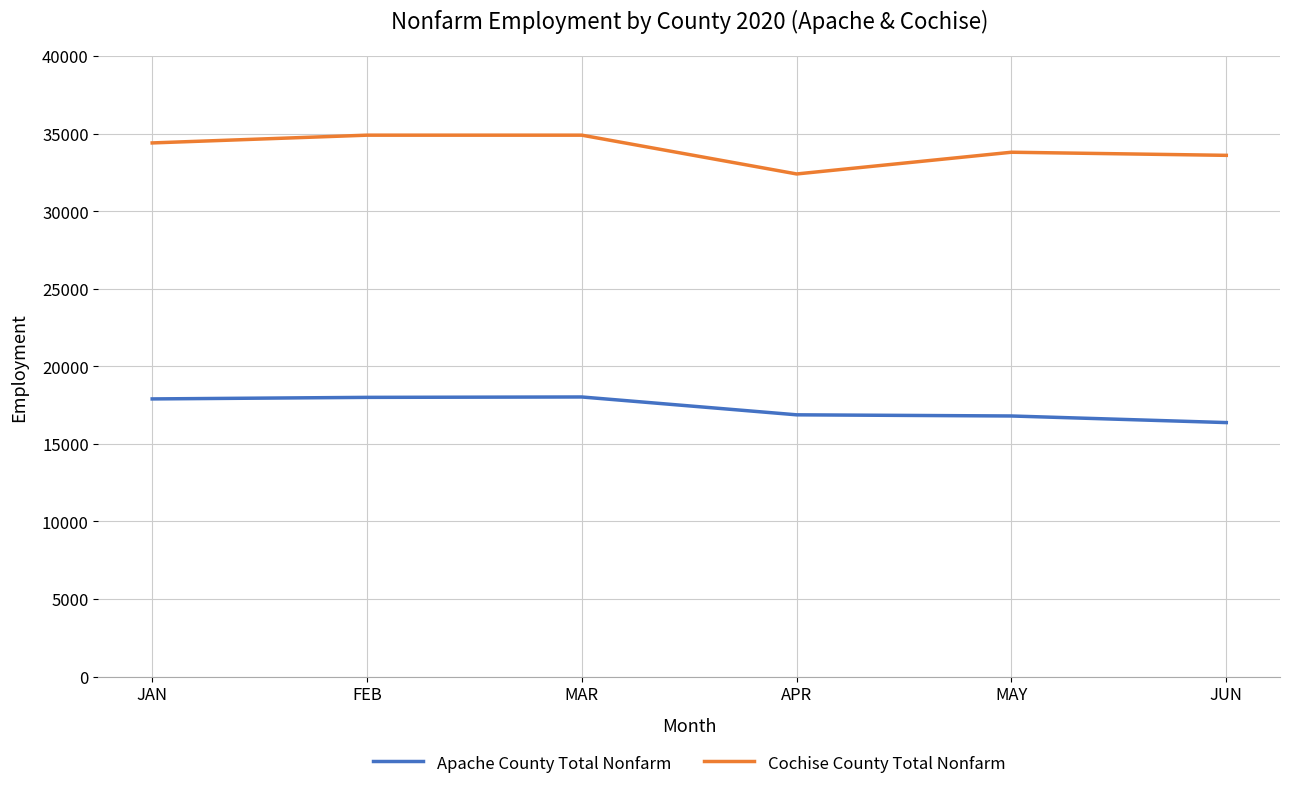

True or false: Apache County Total Nonfarm has a value of 18025 at MAR.

True